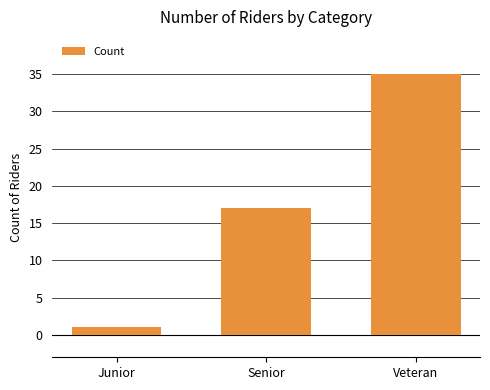

What is the label of the 3rd bar from the right?

Junior